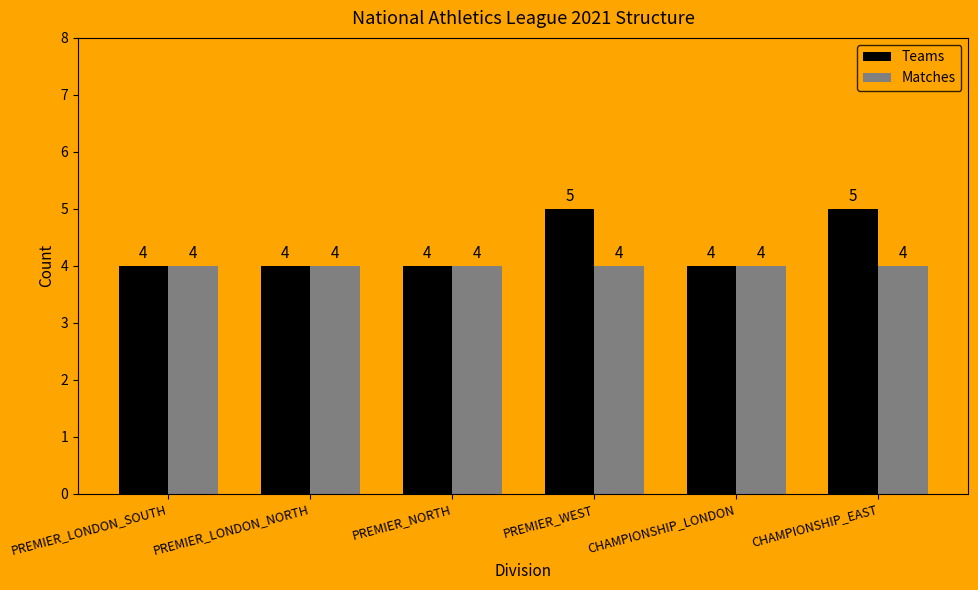

What is the total value across all series at CHAMPIONSHIP_LONDON?

8